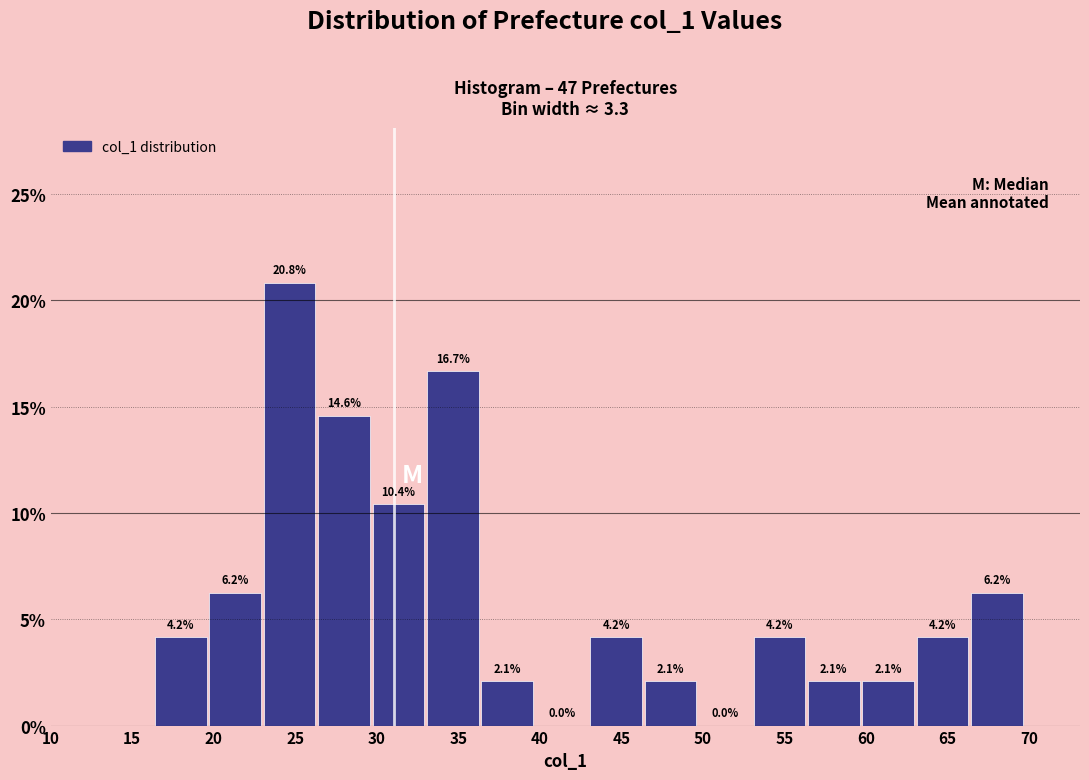

What is the height of the bar covering 56.5 to 60.0 on the x-axis? The bar edges are not printed on the chart, so give them approximately, as read against the axis.

2.1